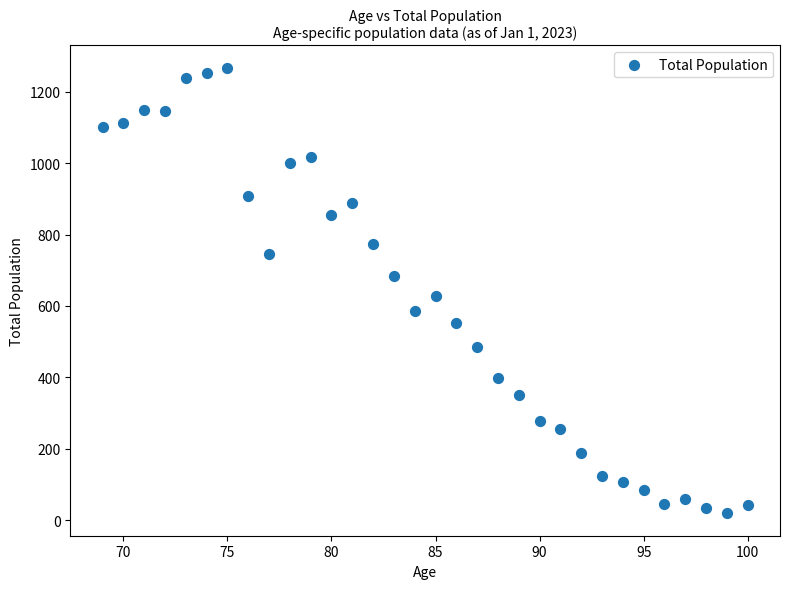

What is the range of X values (max minus min)?

31